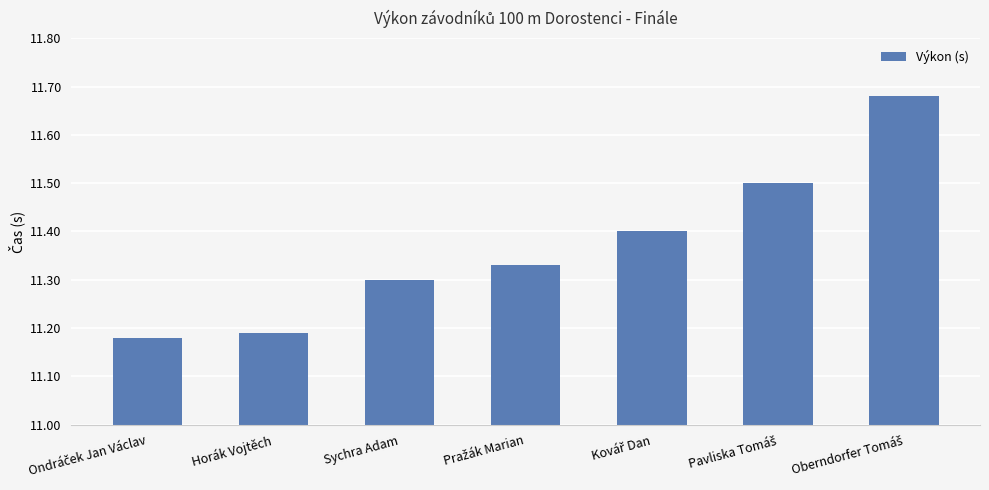

How many values are between 11 and 12?

7